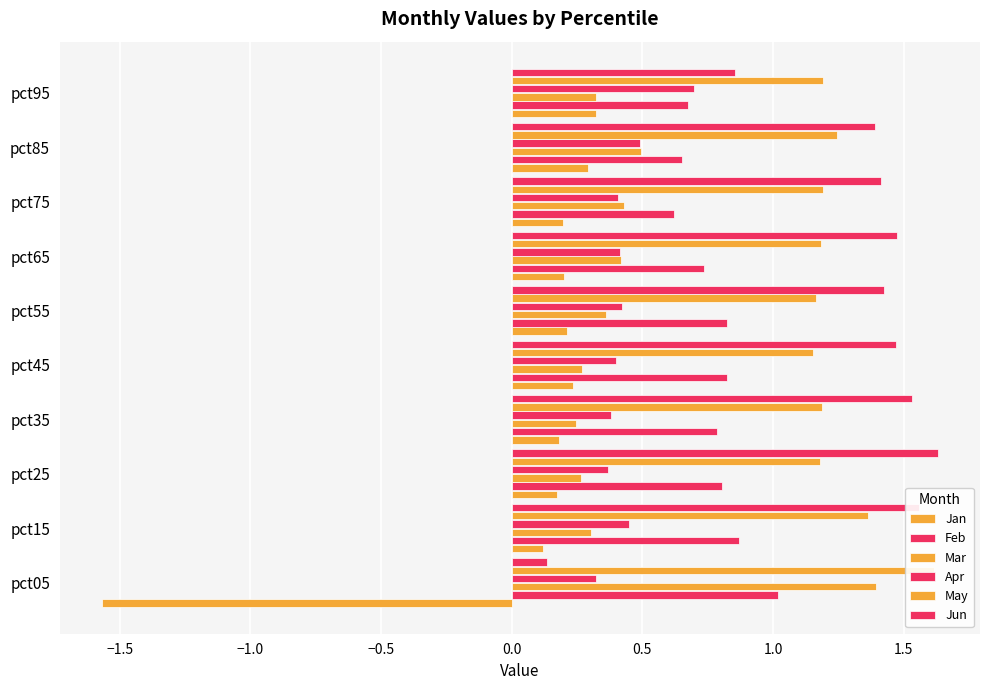

Reading left to right, transcribe all the data shown in this chart.

Jan: -1.6	0.1	0.2	0.2	0.2	0.2	0.2	0.2	0.3	0.3
Feb: 1.0	0.9	0.8	0.8	0.8	0.8	0.7	0.6	0.7	0.7
Mar: 1.4	0.3	0.3	0.2	0.3	0.4	0.4	0.4	0.5	0.3
Apr: 0.3	0.5	0.4	0.4	0.4	0.4	0.4	0.4	0.5	0.7
May: 1.6	1.4	1.2	1.2	1.2	1.2	1.2	1.2	1.2	1.2
Jun: 0.1	1.6	1.6	1.5	1.5	1.4	1.5	1.4	1.4	0.9